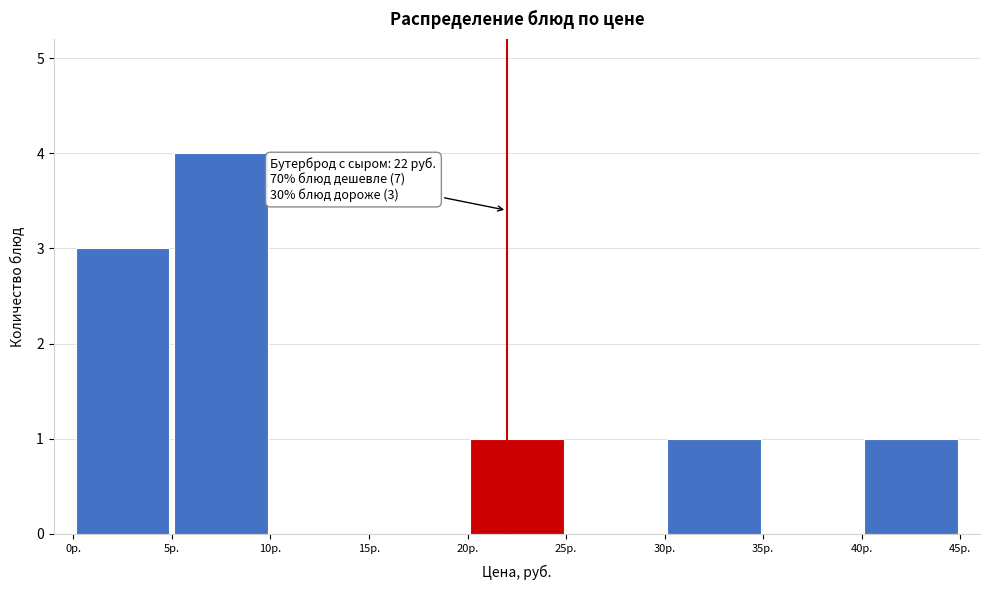

Over which range of the x-axis is the bar tallest?

5 to 10